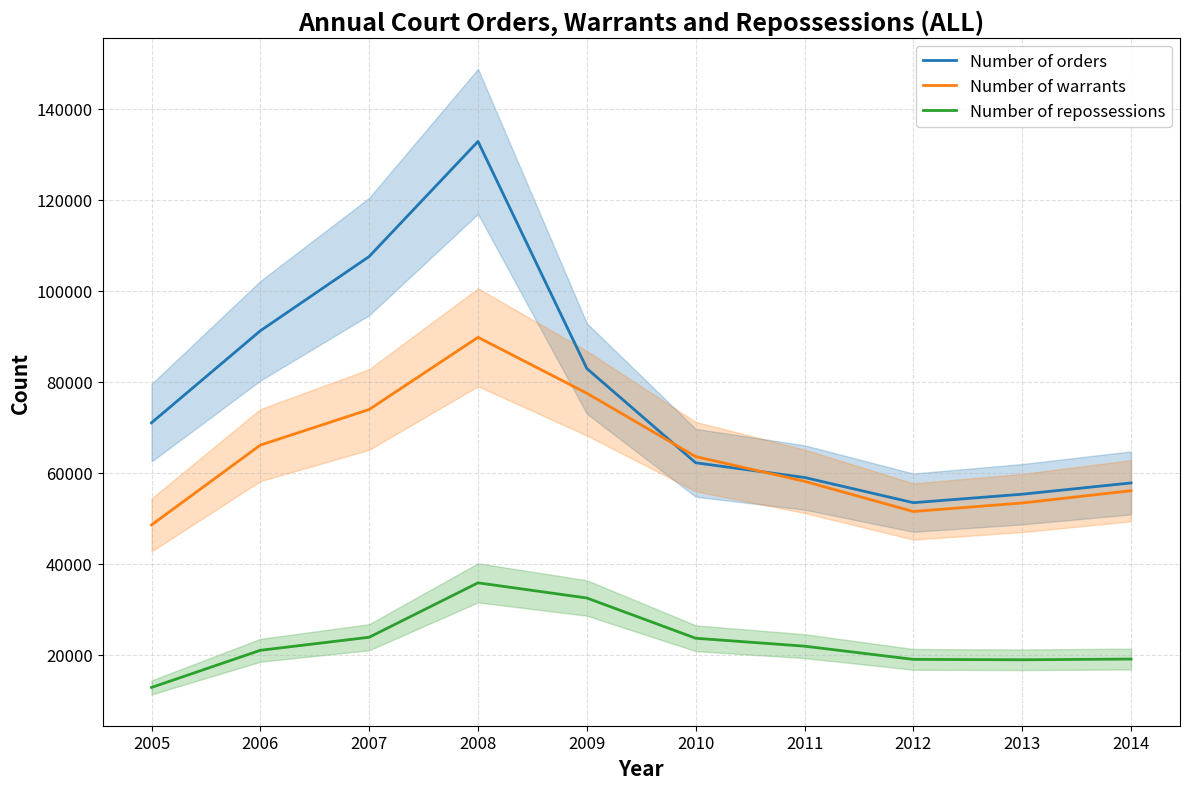

List the series in order of their overall mean, lowest first.

Number of repossessions, Number of warrants, Number of orders